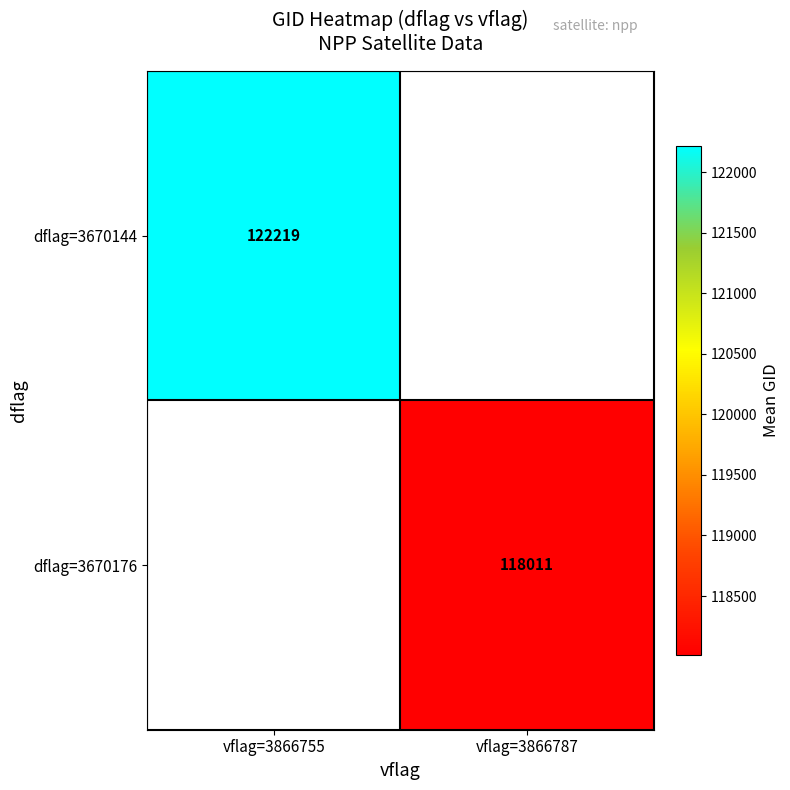

Which series has the largest range (max minus min)?

dflag=3670144